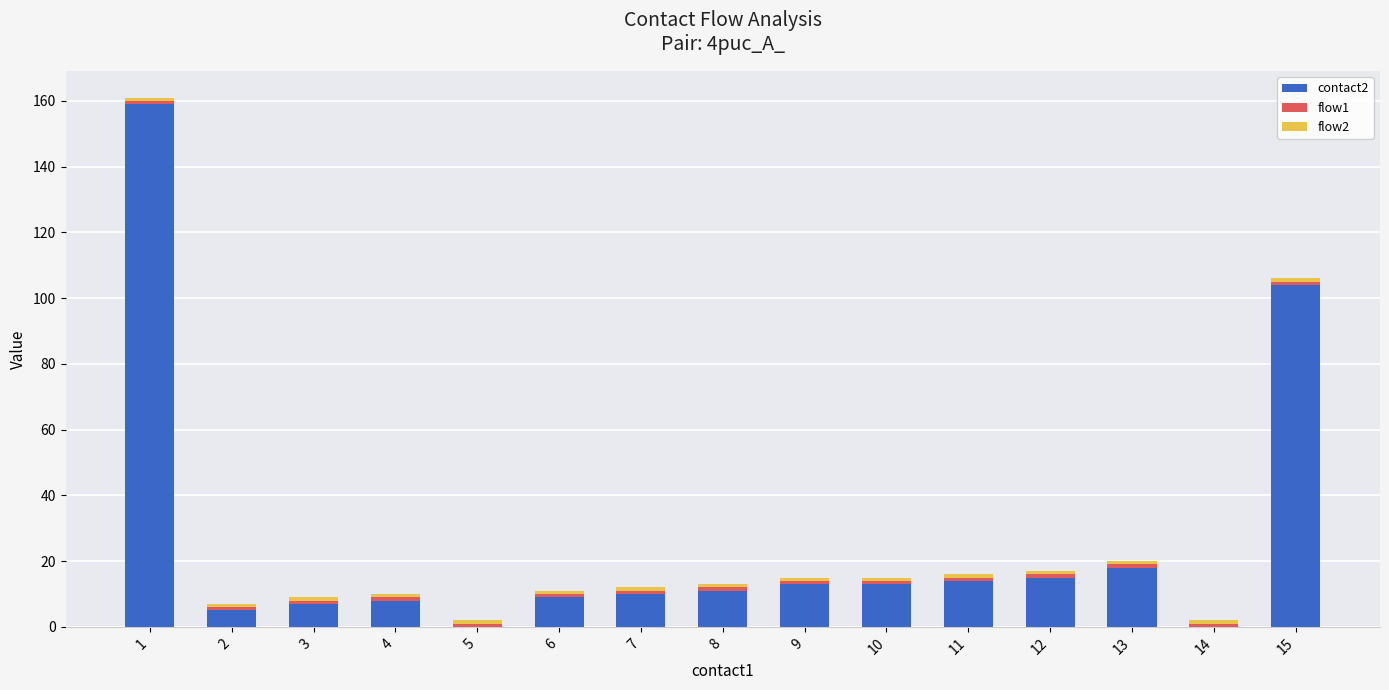

Does the chart contain stacked bars?

Yes